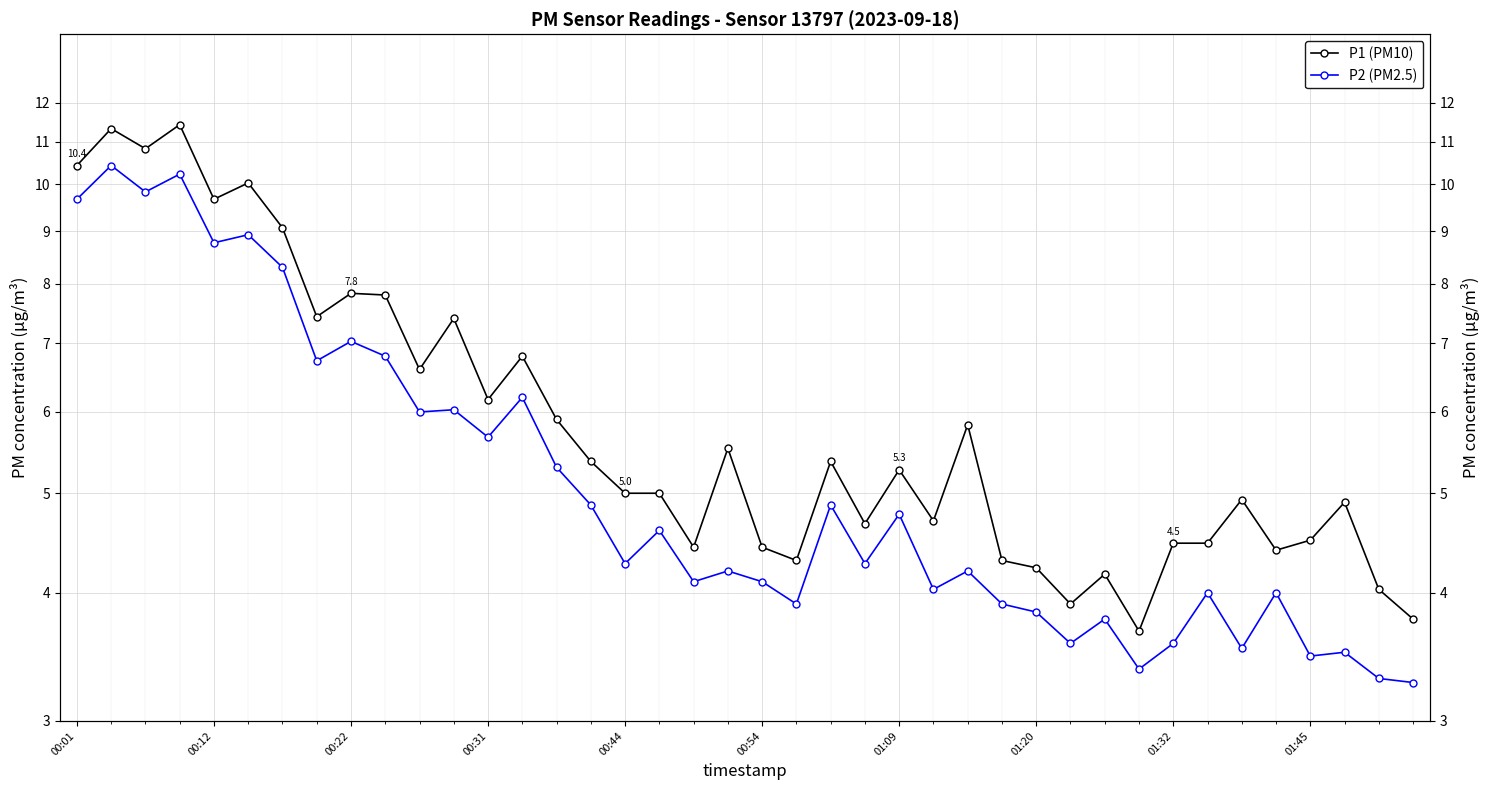

What are all the series names shown in the legend?

P1 (PM10), P2 (PM2.5)